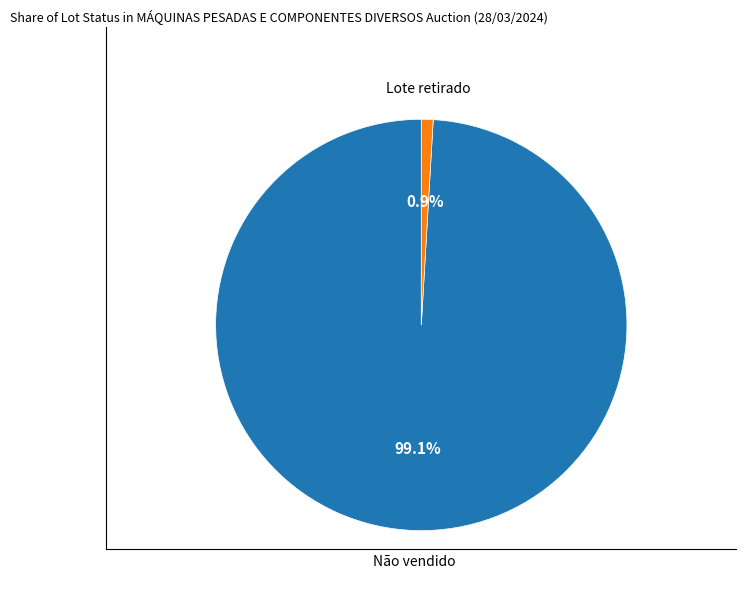

Does any single category account for the majority?

Yes